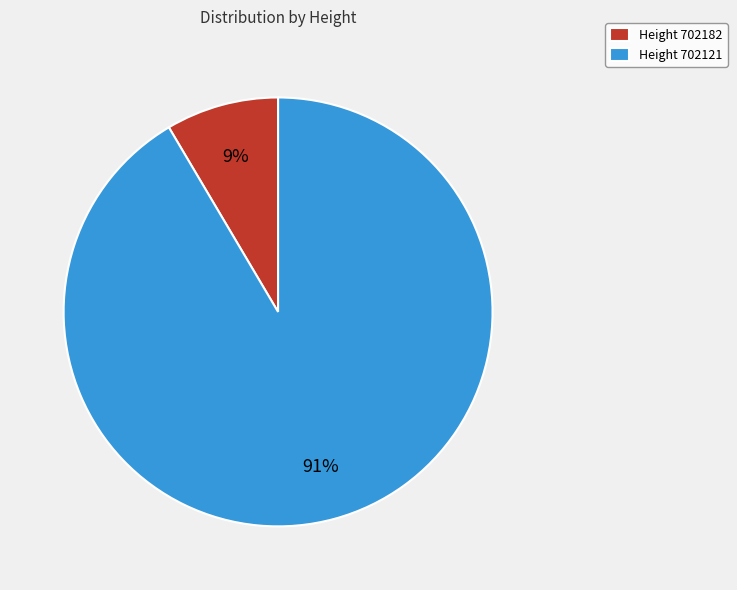

To the nearest percent, what is the average slice percentage?

50%